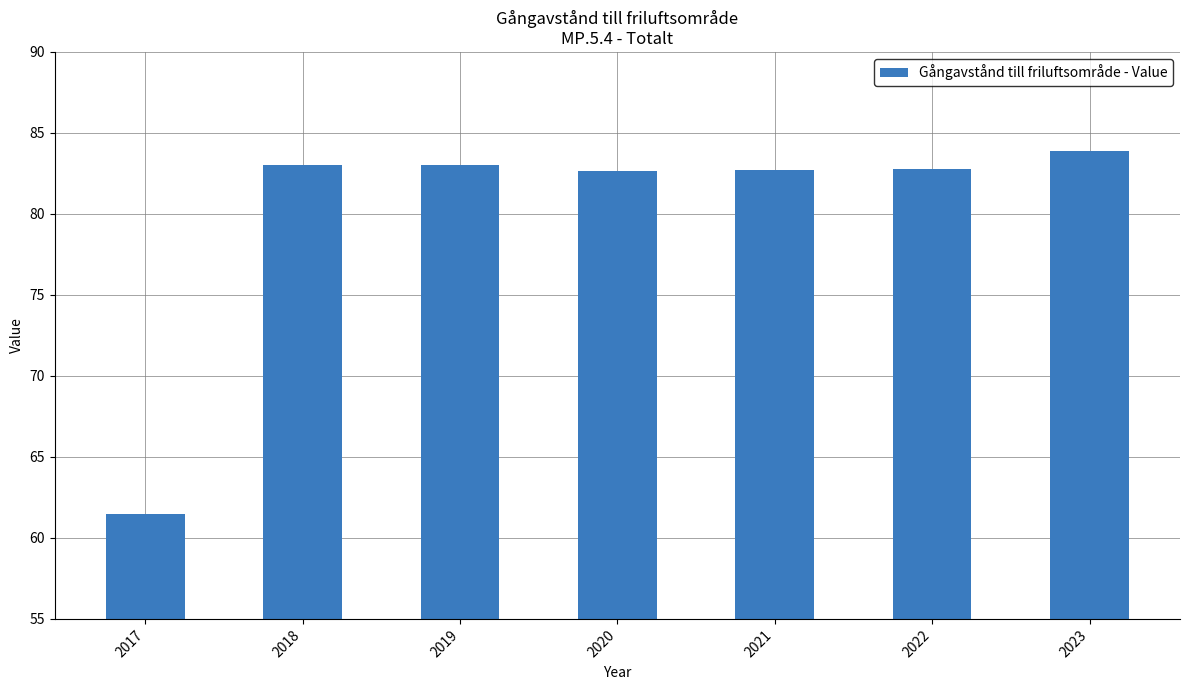

What is the difference between the maximum and minimum values?

22.4